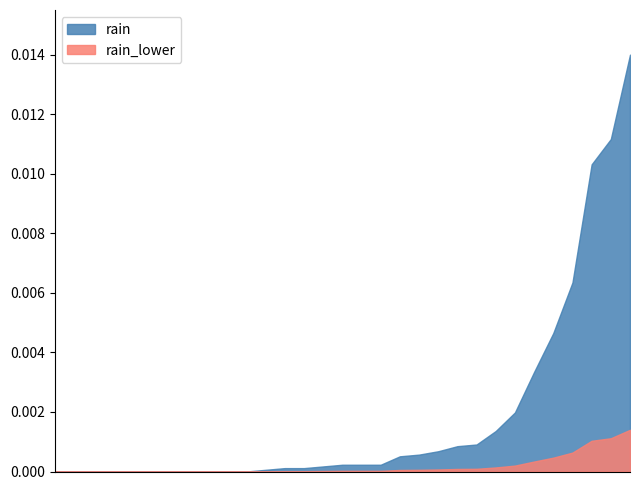

List the series in order of their peak value, highest first.

rain, rain_lower